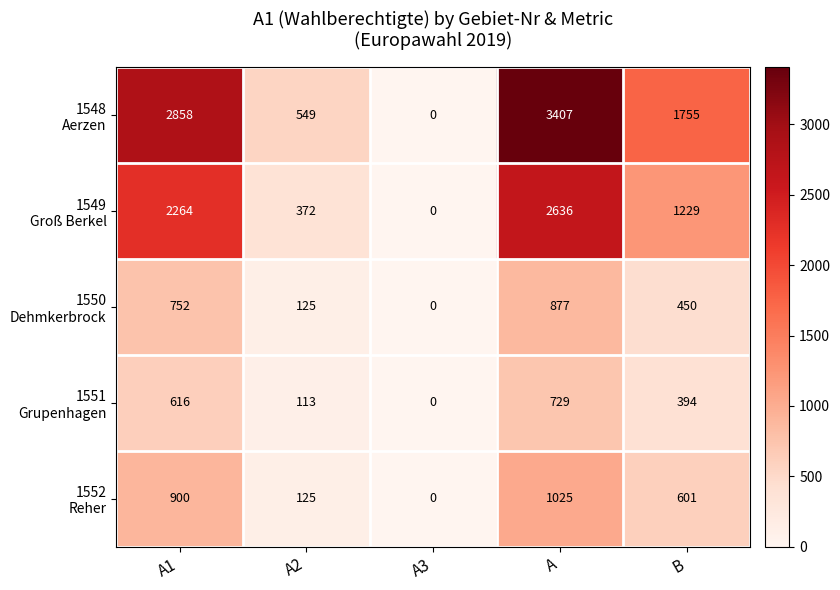

What is the spread (max minus min) of values at B?

1361